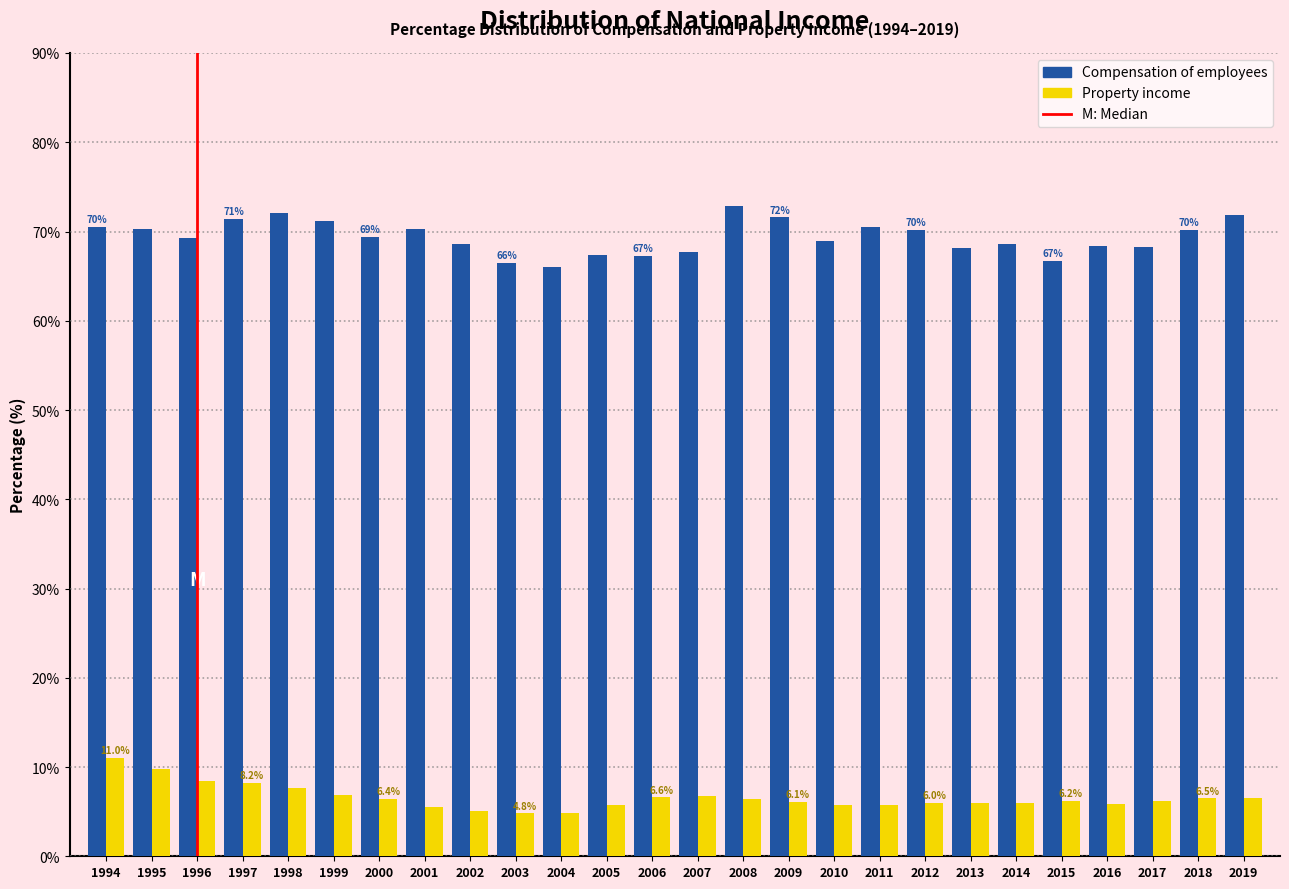

What is the lowest value of the Compensation of employees series?

66.0